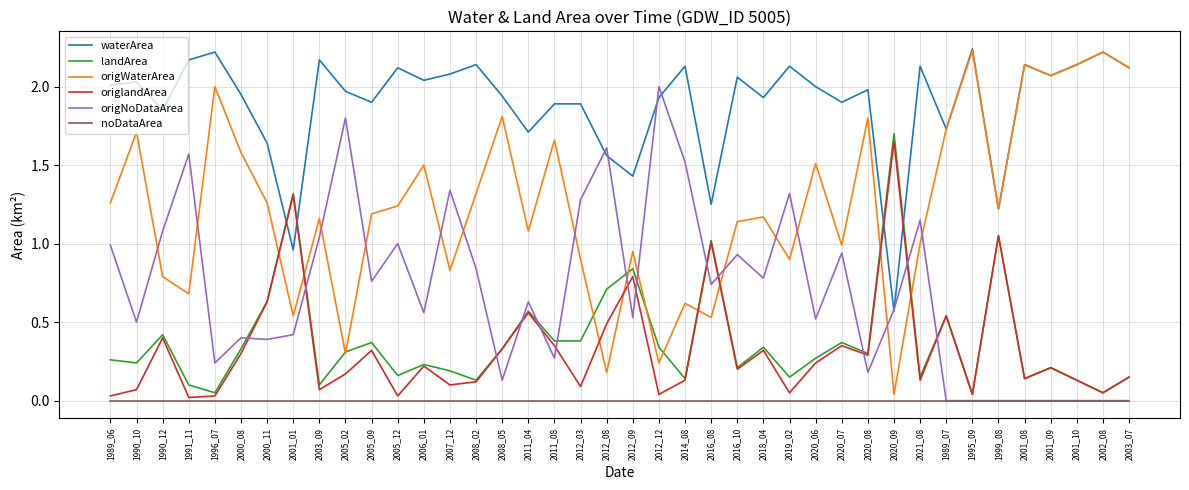

True or false: origWaterArea and origNoDataArea cross at least once.

True